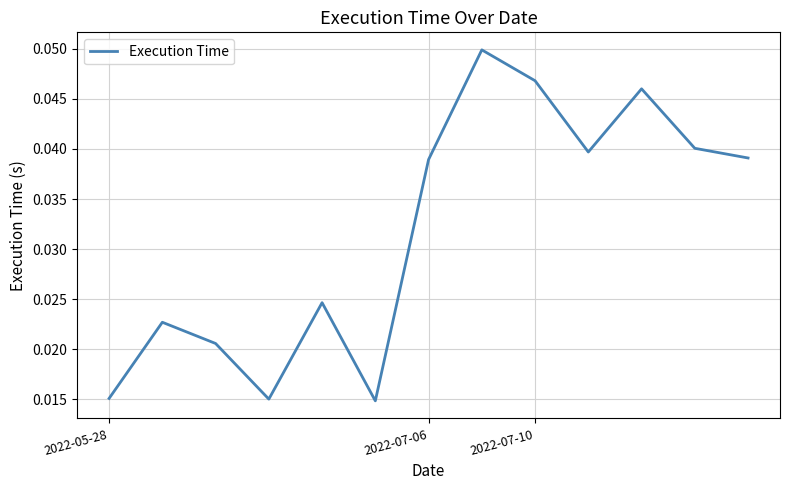

True or false: there are more than 2 points higher than both neighbors.

True